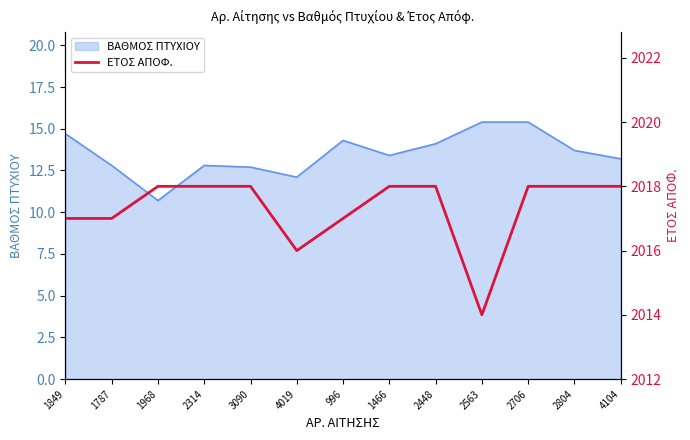

List the labels in order of value, largest first.

1968, 2314, 3090, 1466, 2448, 2706, 2804, 4104, 1849, 1787, 996, 4019, 2563